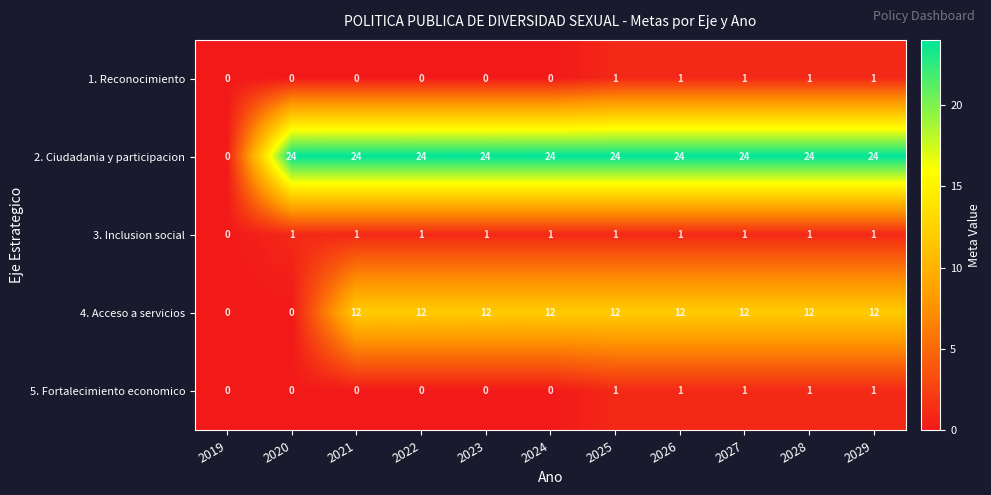

Which series has the largest total across all categories?

2. Ciudadania y participacion